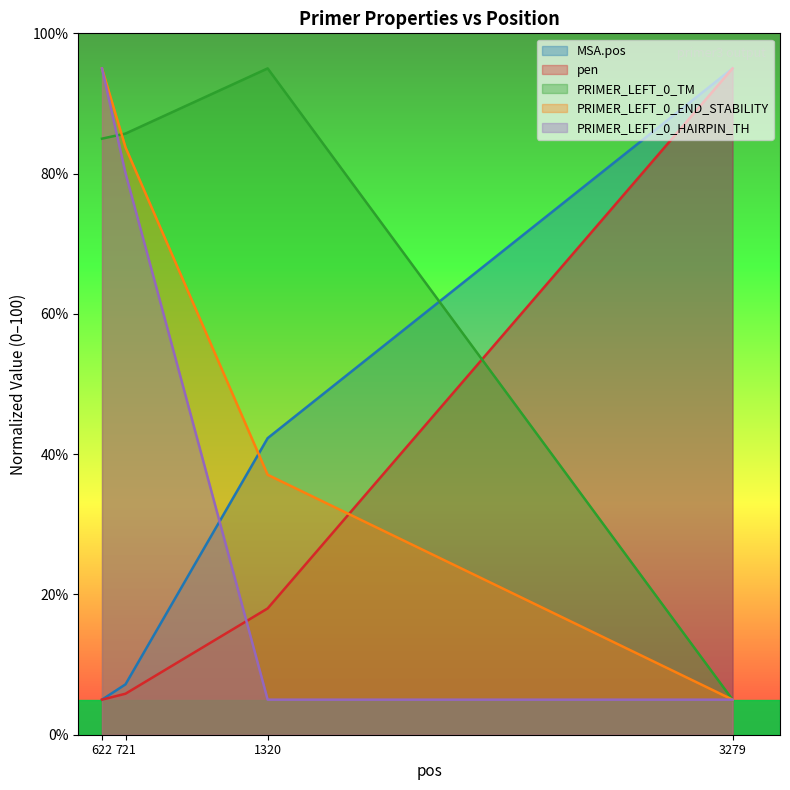

True or false: MSA.pos has a value of 9.4 at 721.

False